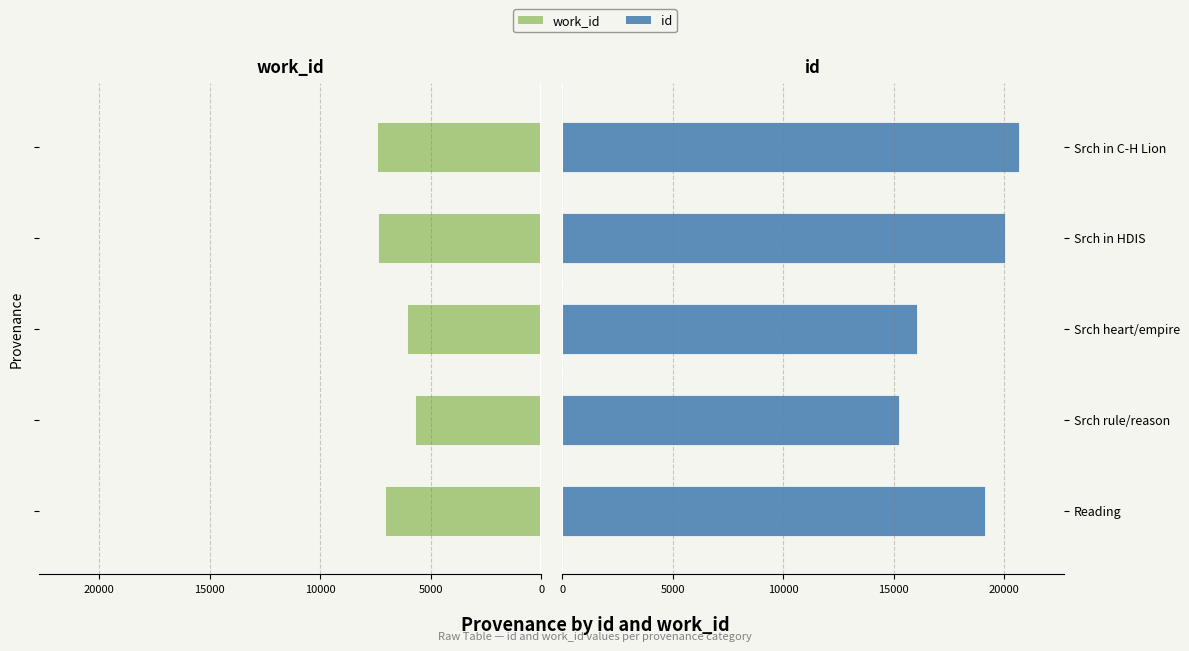

Between Srch rule/reason and Srch in HDIS, which is larger?

Srch rule/reason